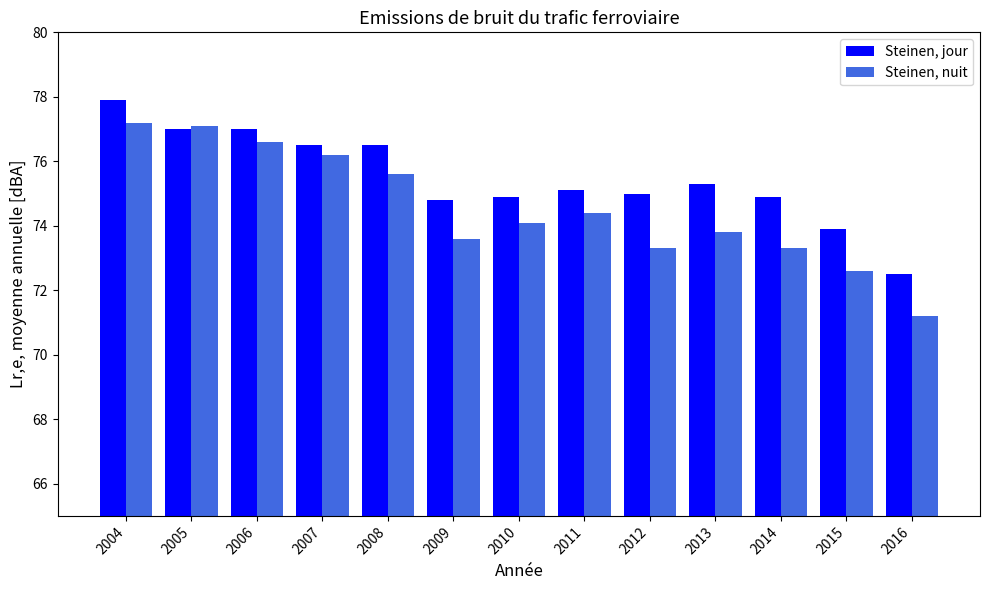

What is the difference between the highest and lowest values at 2013?

1.5